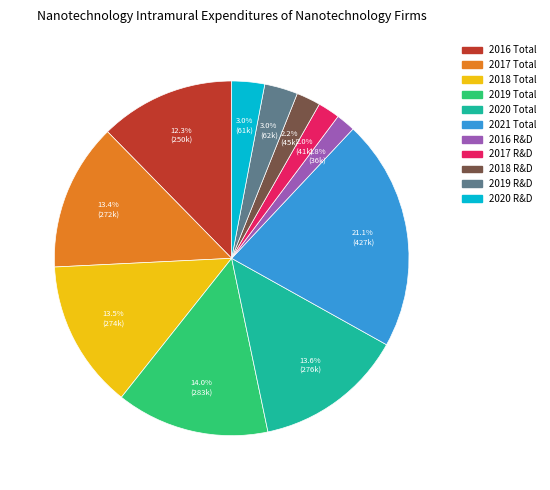

To the nearest percent, what portion does 2019 R&D represent?

3%